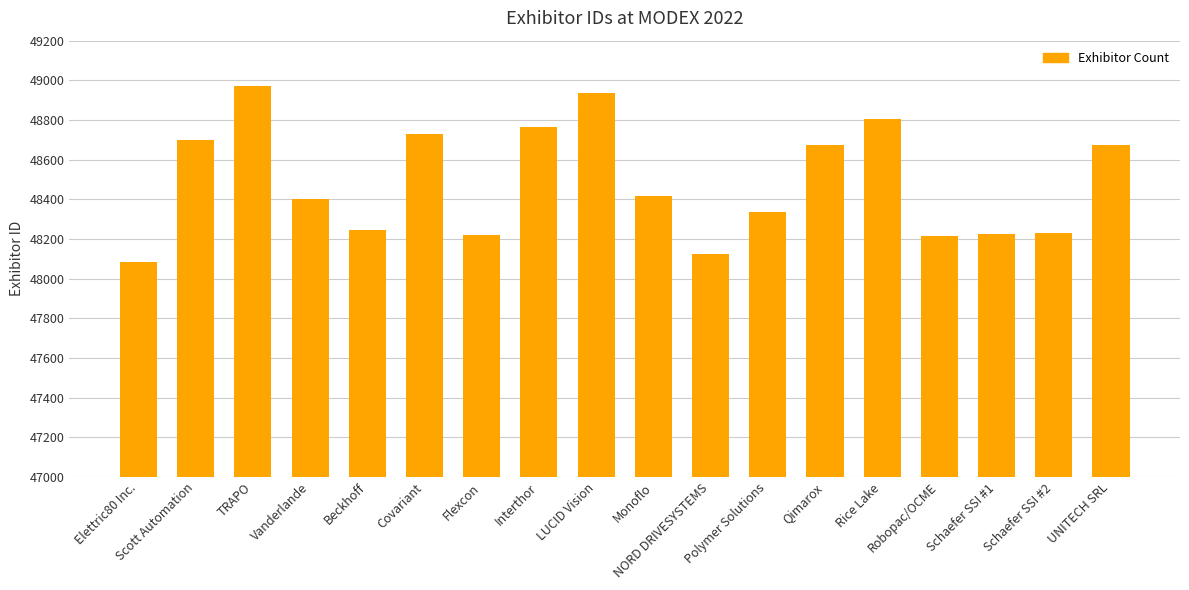

What is the greatest value displayed?

48969